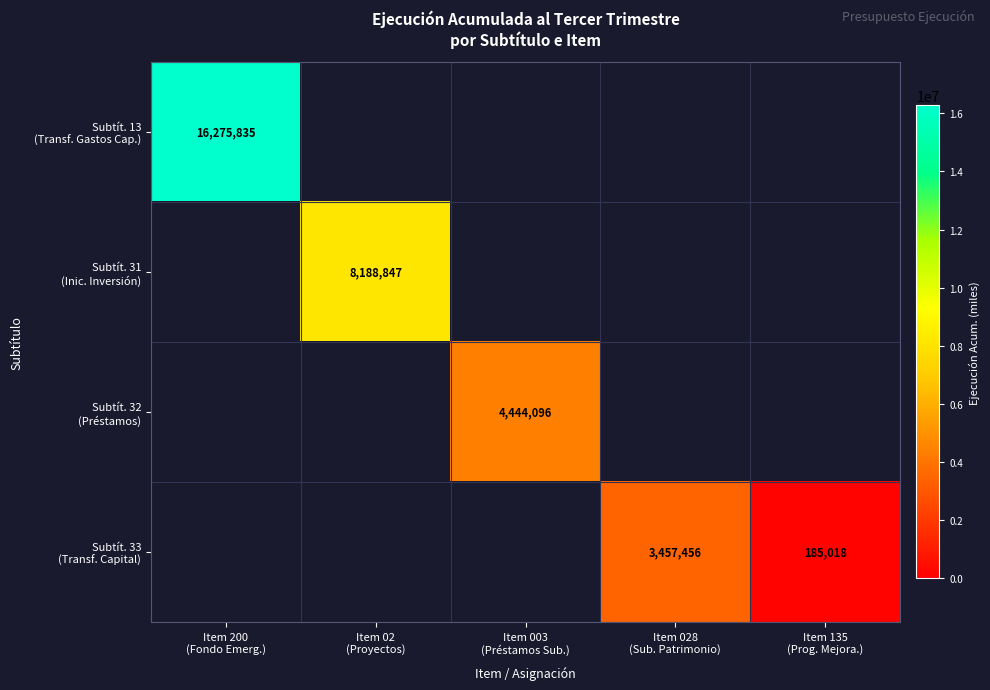

Is the value of Subtít. 31 (Inic. Inversión) at Item 02 (Proyectos) greater than the value of Subtít. 32 (Préstamos) at Item 003 (Préstamos Sub.)?

Yes